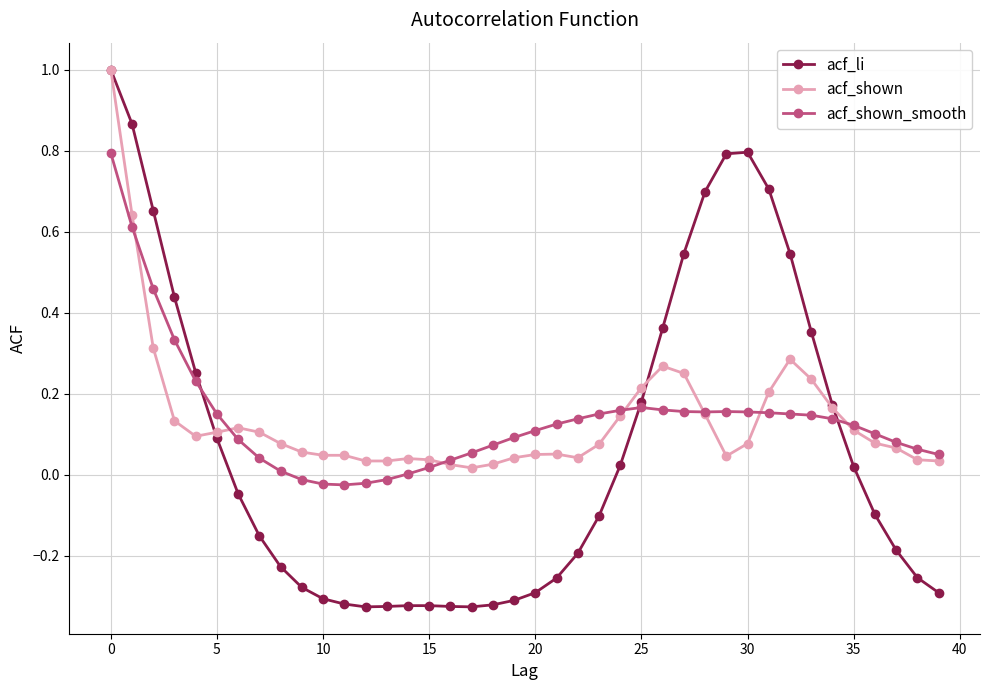

What is the maximum value shown in the chart?

1.0